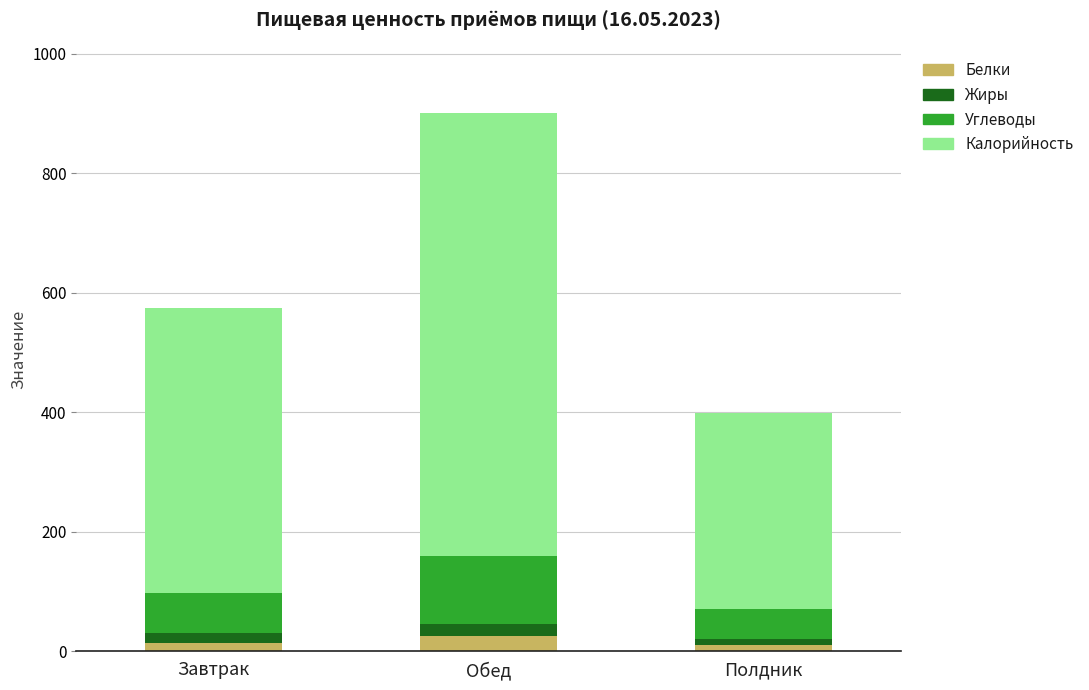

What is the maximum value for Белки?

26.6